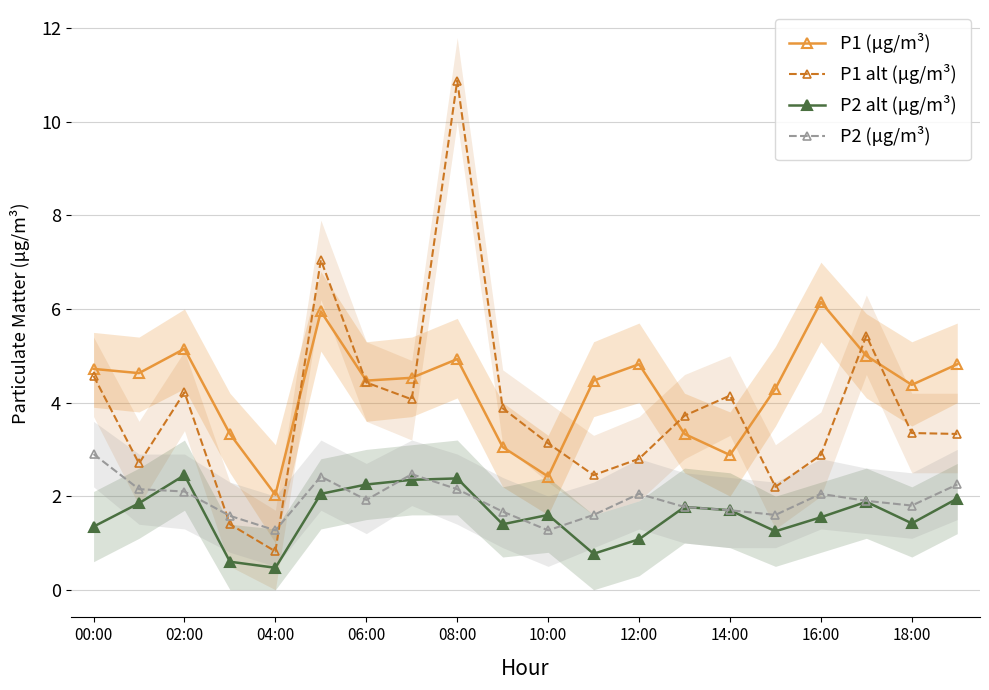

How many intersections are there between P1 alt (μg/m³) and P1 (μg/m³)?

8